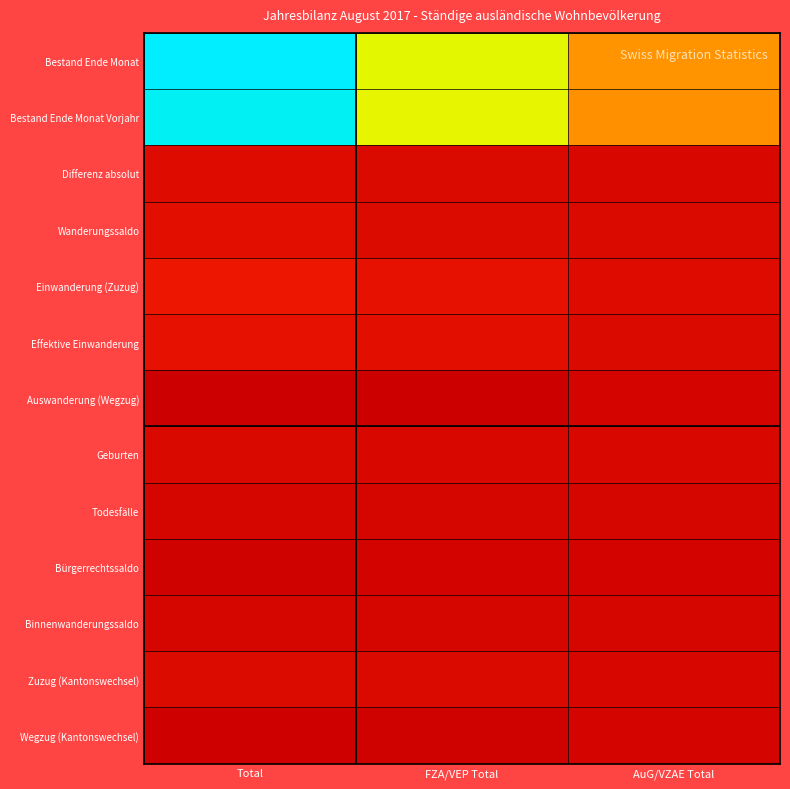

Reading left to right, transcribe all the data shown in this chart.

Bestand Ende Monat: Total=155431	FZA/VEP Total=98714	AuG/VZAE Total=56717
Bestand Ende Monat Vorjahr: Total=152182	FZA/VEP Total=96633	AuG/VZAE Total=55549
Differenz absolut: Total=3249	FZA/VEP Total=2081	AuG/VZAE Total=1168
Wanderungssaldo: Total=5055	FZA/VEP Total=2825	AuG/VZAE Total=2230
Einwanderung (Zuzug): Total=10601	FZA/VEP Total=7268	AuG/VZAE Total=3333
Effektive Einwanderung: Total=7181	FZA/VEP Total=5236	AuG/VZAE Total=1945
Auswanderung (Wegzug): Total=-4996	FZA/VEP Total=-4058	AuG/VZAE Total=-938
Geburten: Total=1845	FZA/VEP Total=984	AuG/VZAE Total=861
Todesfälle: Total=-479	FZA/VEP Total=-369	AuG/VZAE Total=-110
Bürgerrechtssaldo: Total=-2597	FZA/VEP Total=-1251	AuG/VZAE Total=-1346
Binnenwanderungssaldo: Total=-520	FZA/VEP Total=-384	AuG/VZAE Total=-136
Zuzug (Kantonswechsel): Total=2825	FZA/VEP Total=2276	AuG/VZAE Total=549
Wegzug (Kantonswechsel): Total=-3345	FZA/VEP Total=-2660	AuG/VZAE Total=-685